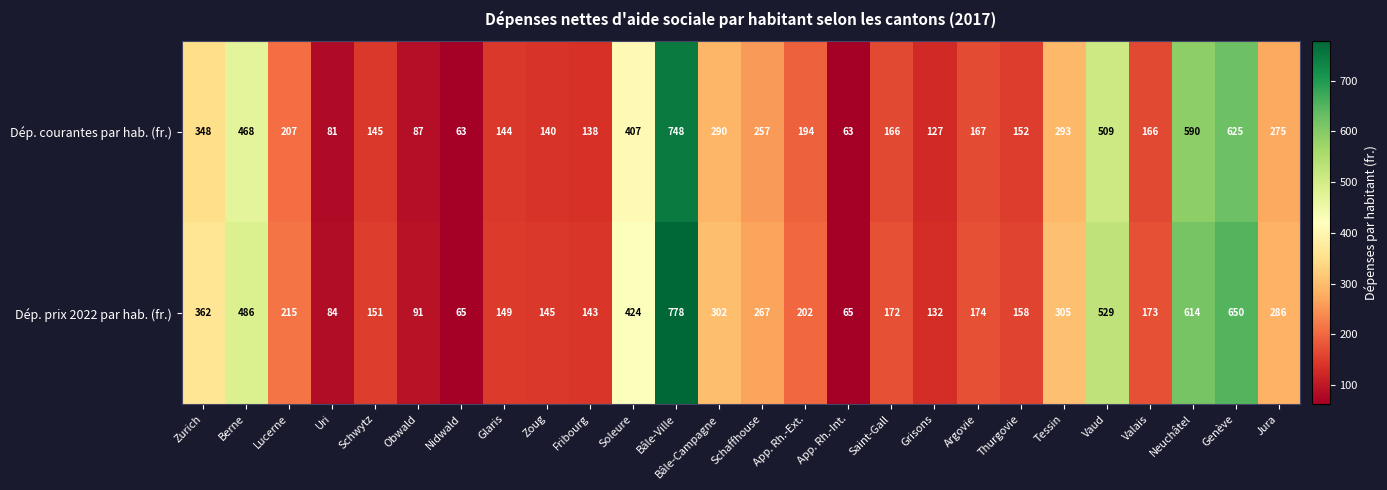

Rank the series at Jura from lowest to highest value.

Dép. courantes par hab. (fr.), Dép. prix 2022 par hab. (fr.)